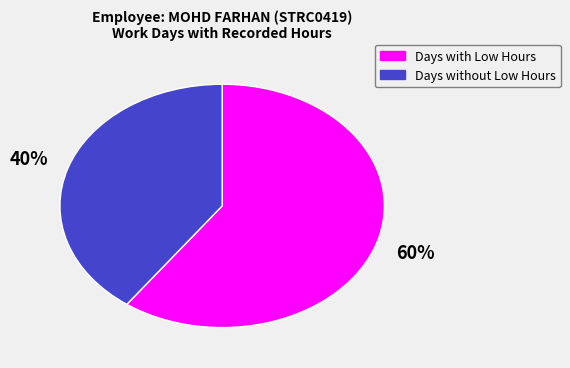

To the nearest percent, what is the average slice percentage?

50%